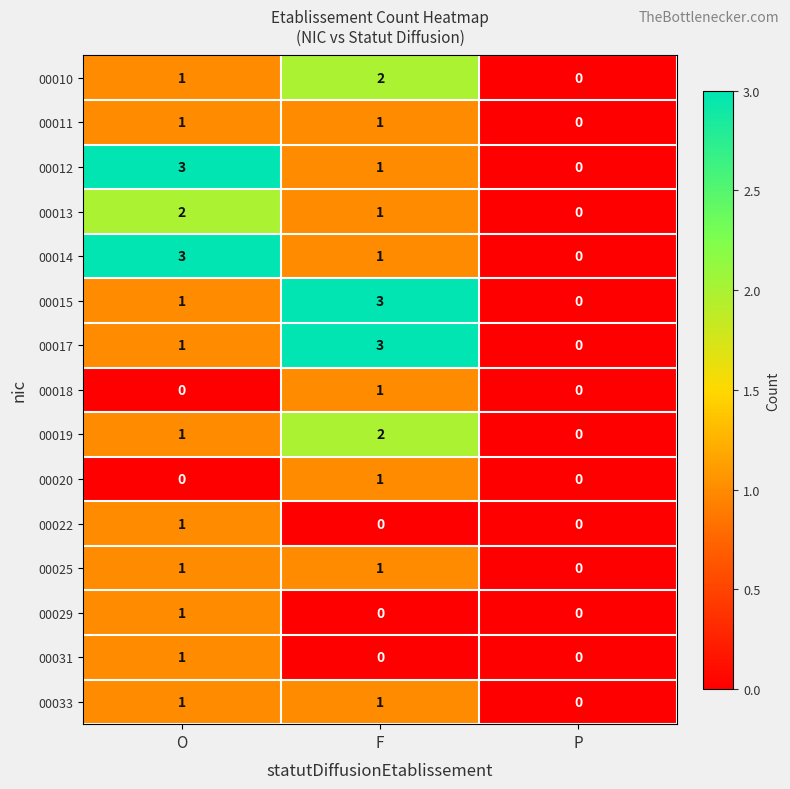

What is the spread (max minus min) of values at F?

3